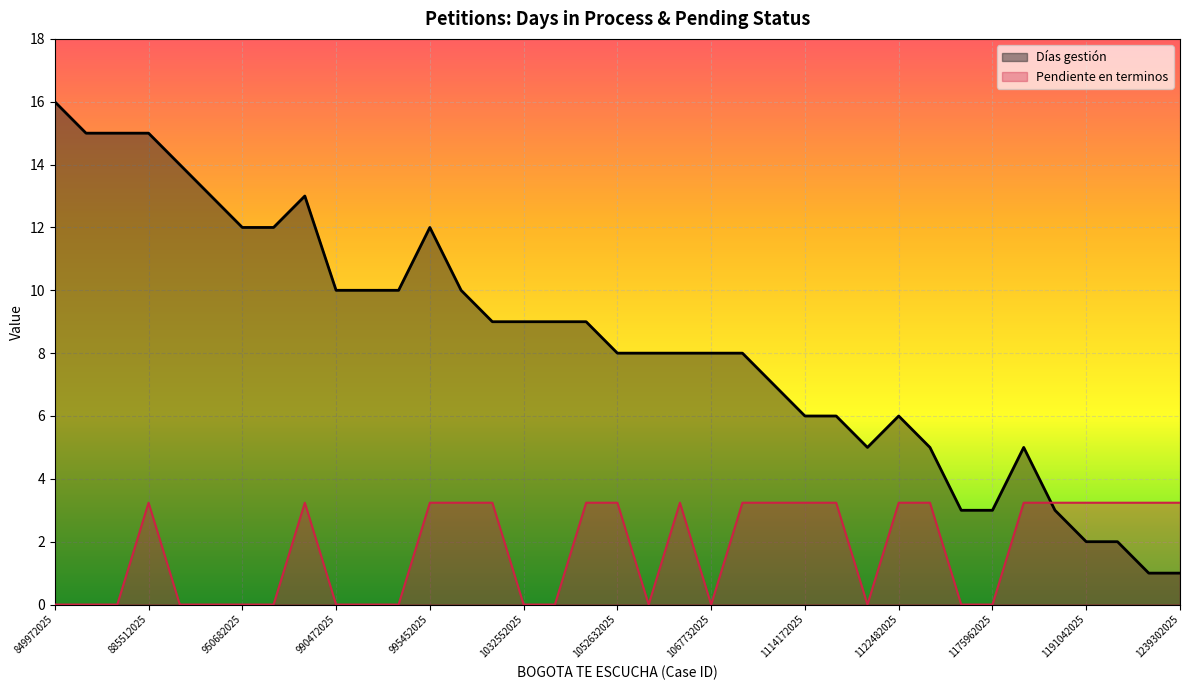

Does the chart display data point markers on the line(s)?

No